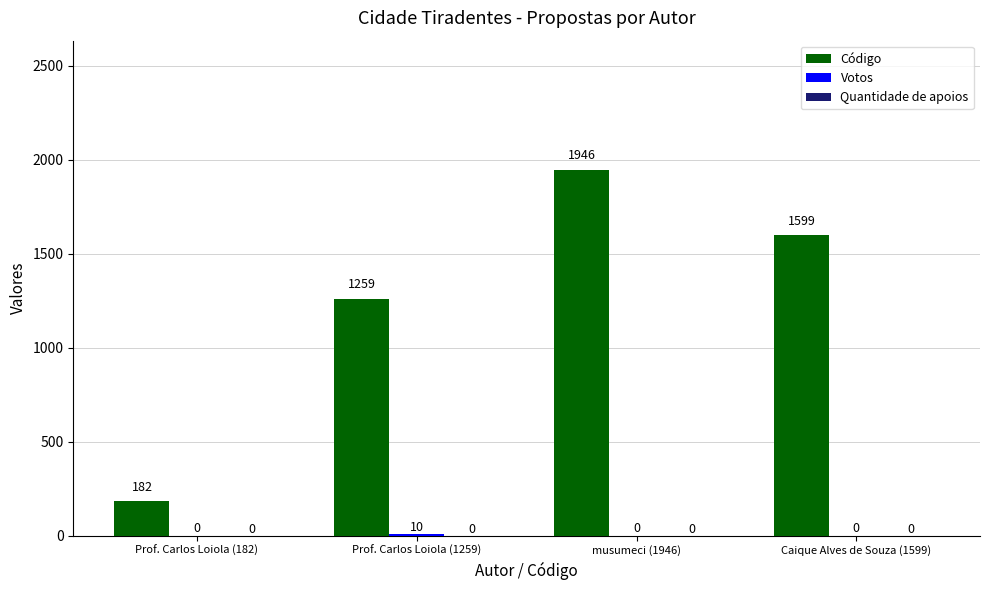

The Código series shows 1946 at musumeci (1946). True or false?

True